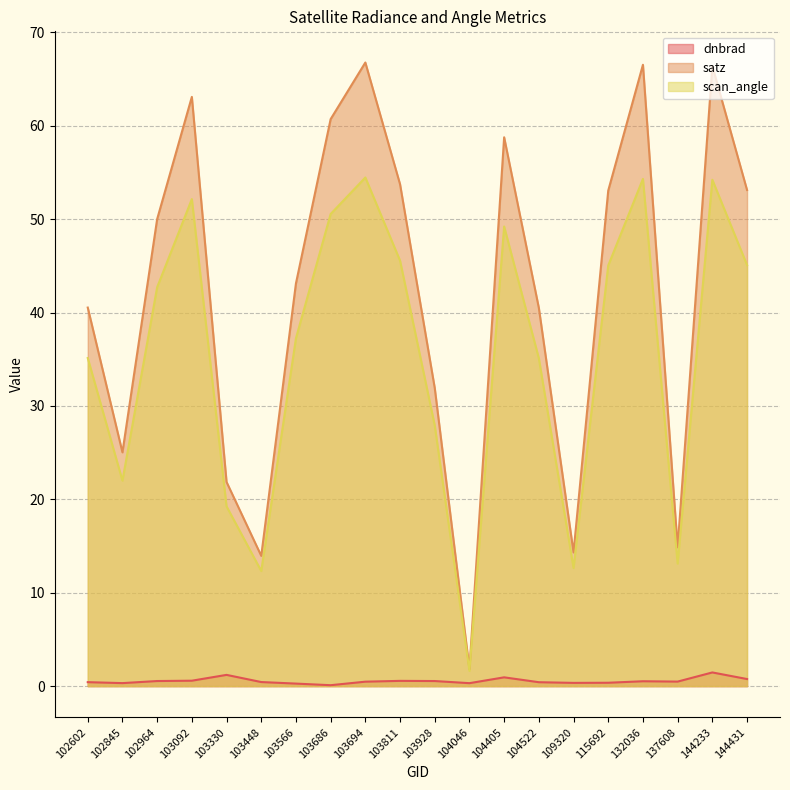

At 103566, list the series in order from smallest to largest.

dnbrad, scan_angle, satz